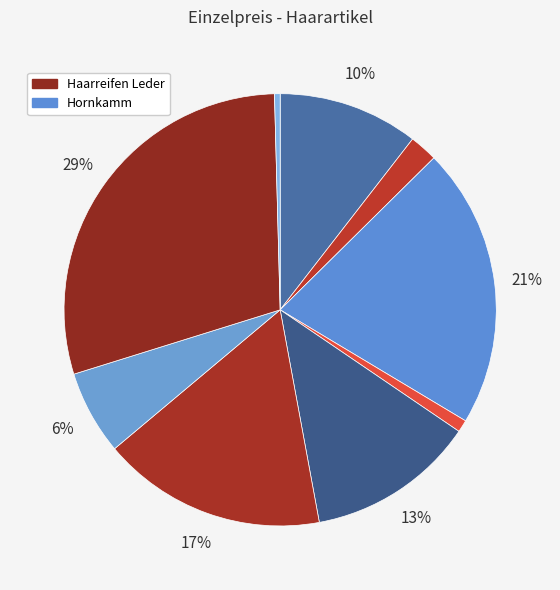

Count the number of slices in the pie.

9